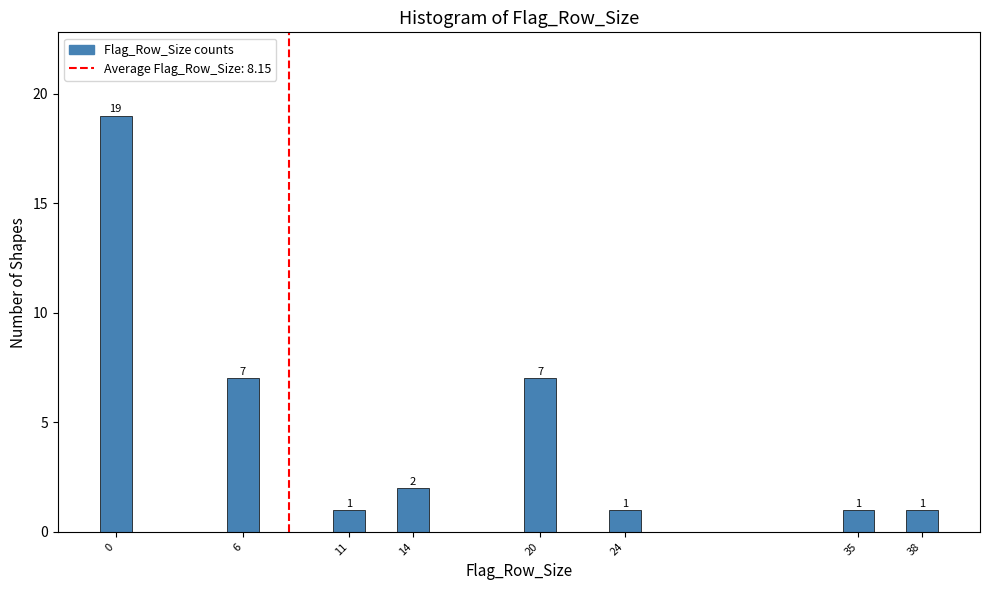

Reading left to right, extract all data points from this chart.

19	7	1	2	7	1	1	1